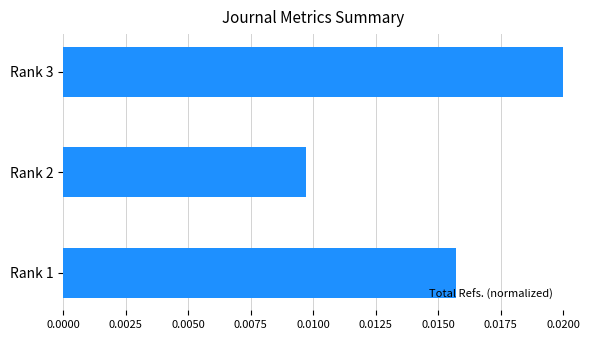

List the labels in order of value, largest first.

Rank 3, Rank 1, Rank 2